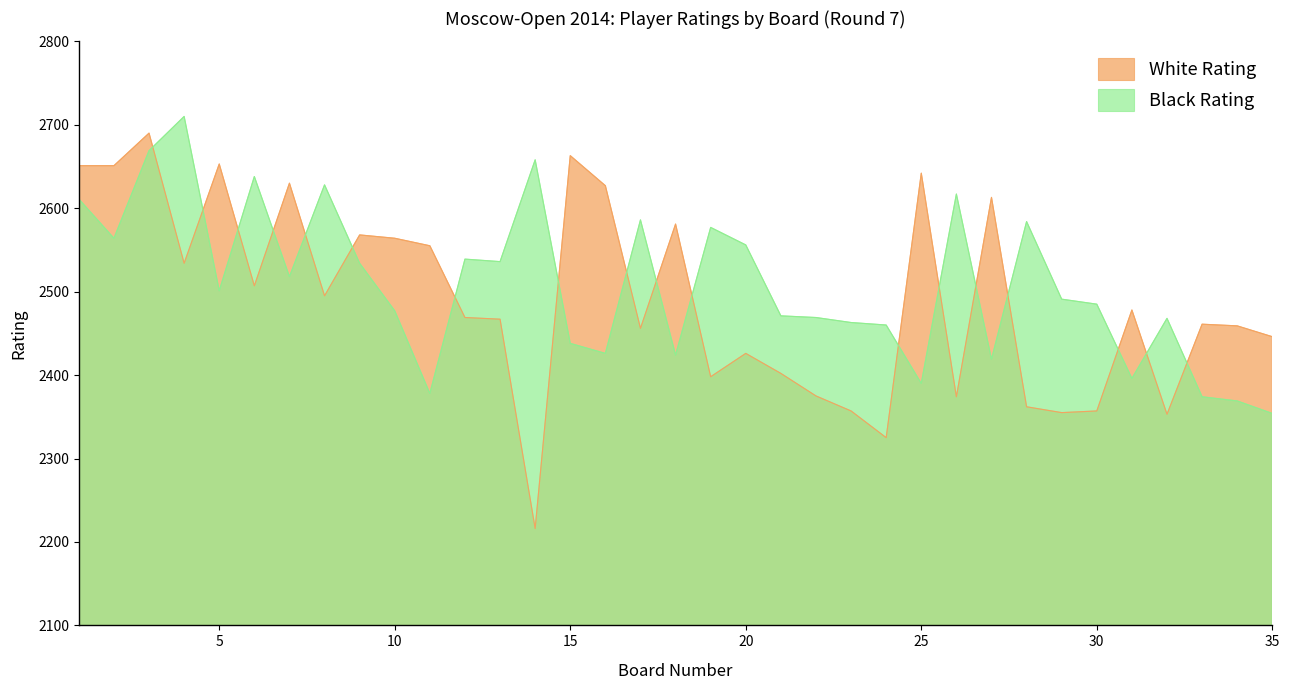

What are all the series names shown in the legend?

White Rating, Black Rating